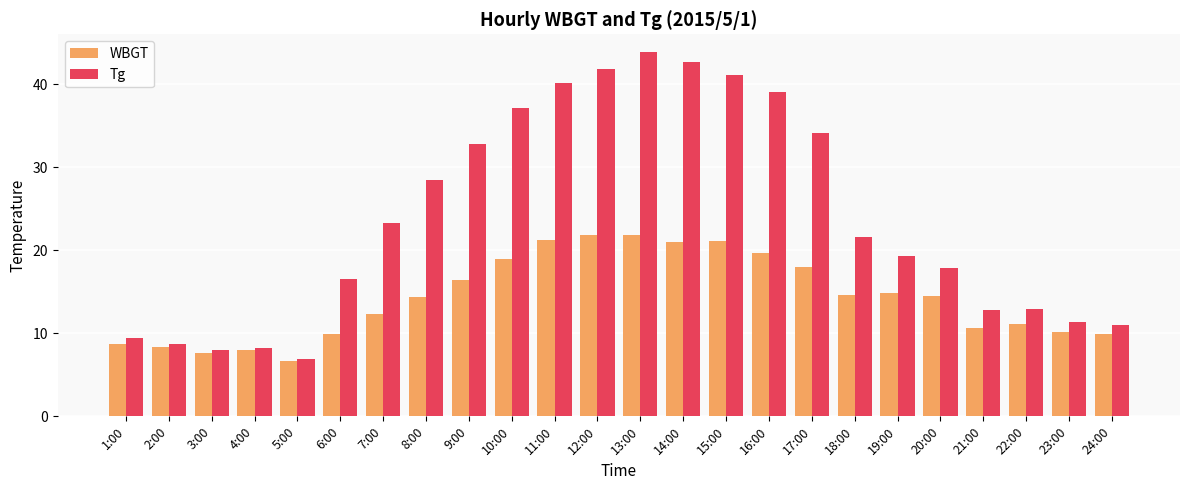

What is the greatest value displayed?

43.8